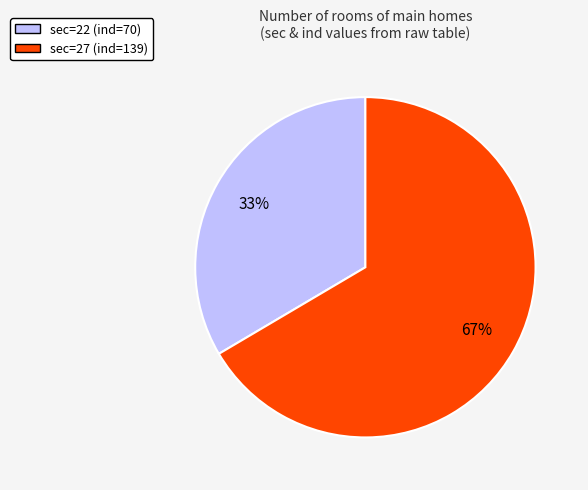

Does any single category account for the majority?

Yes